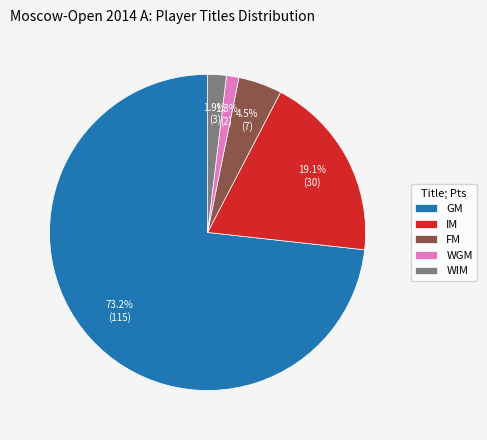

Rank the categories by value from highest to lowest.

GM, IM, FM, WIM, WGM